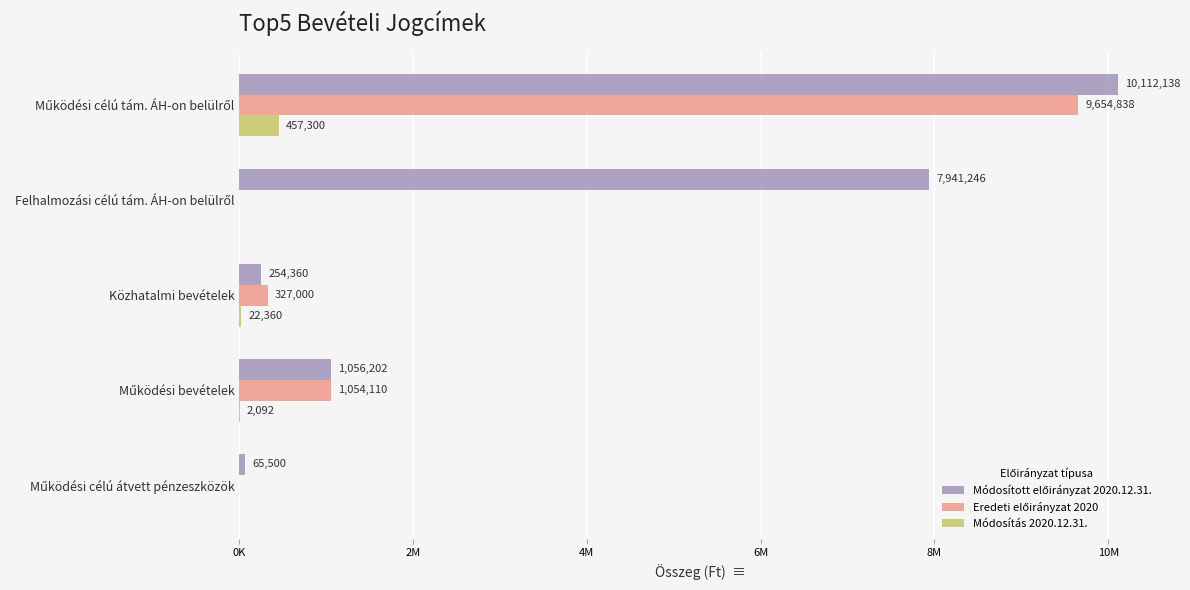

What is the difference between the second highest and second lowest values in the Módosított előirányzat 2020.12.31. series?

7686886